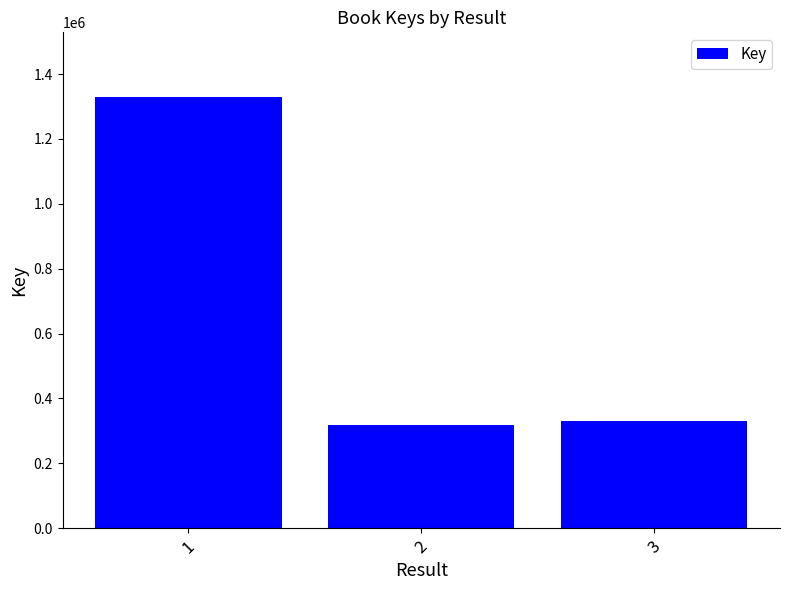

Are the bars grouped side by side (vs. stacked)?

No